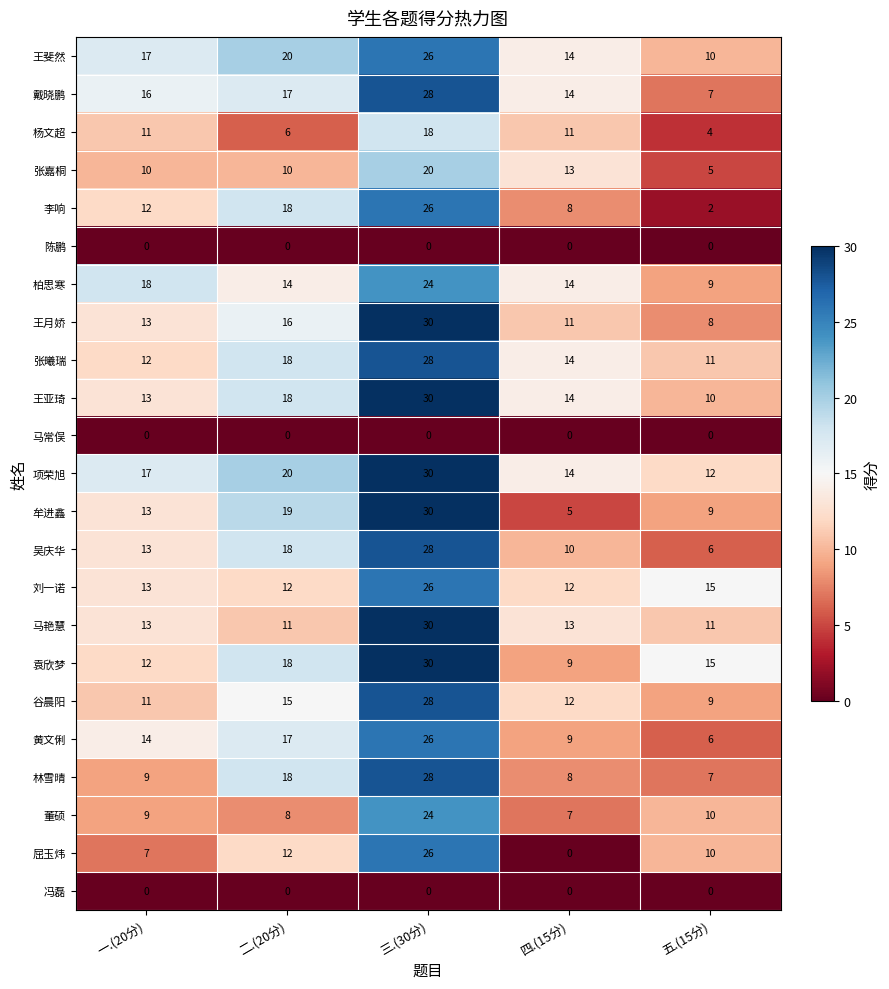

What is the spread (max minus min) of values at 一.(20分)?

18